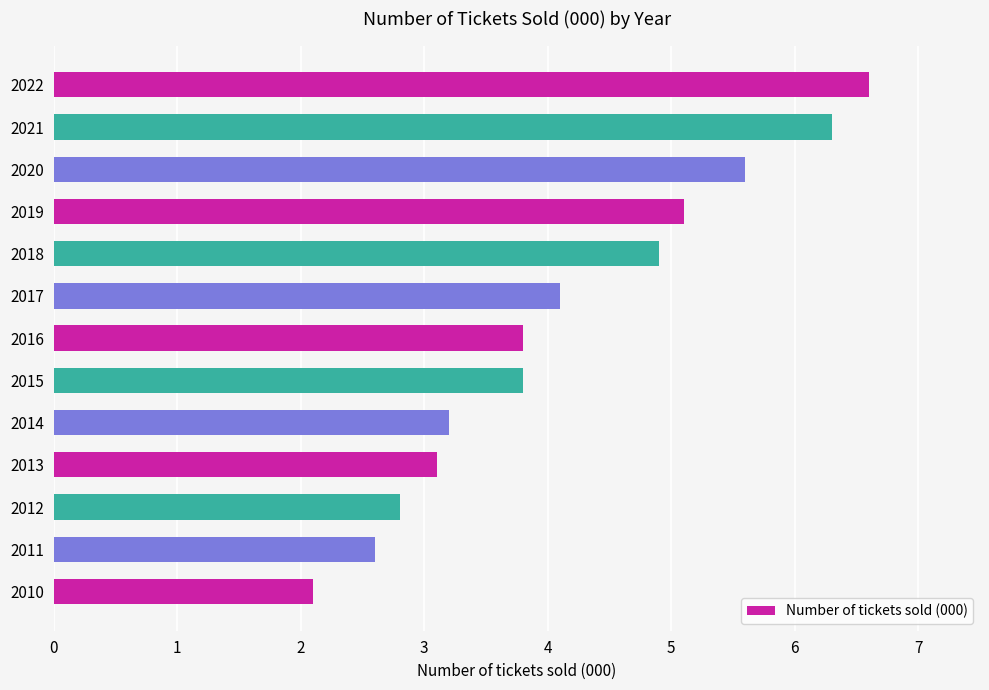

How many categories are shown in the chart?

13